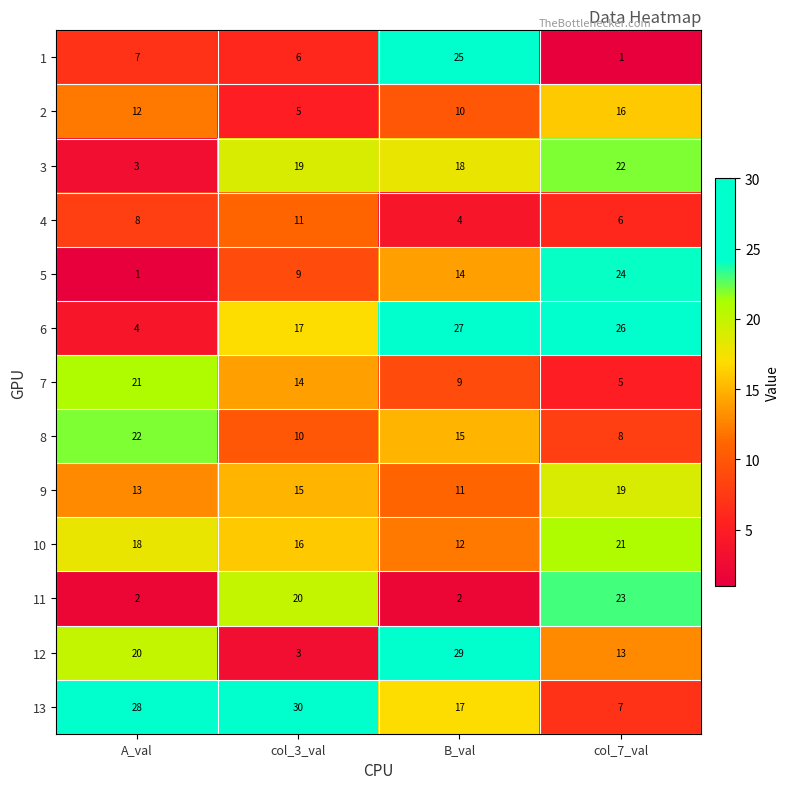

Which series has the largest total across all categories?

13